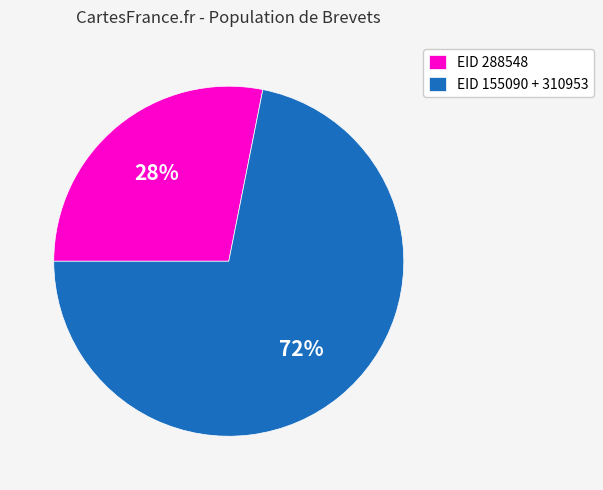

Does any single category account for the majority?

Yes